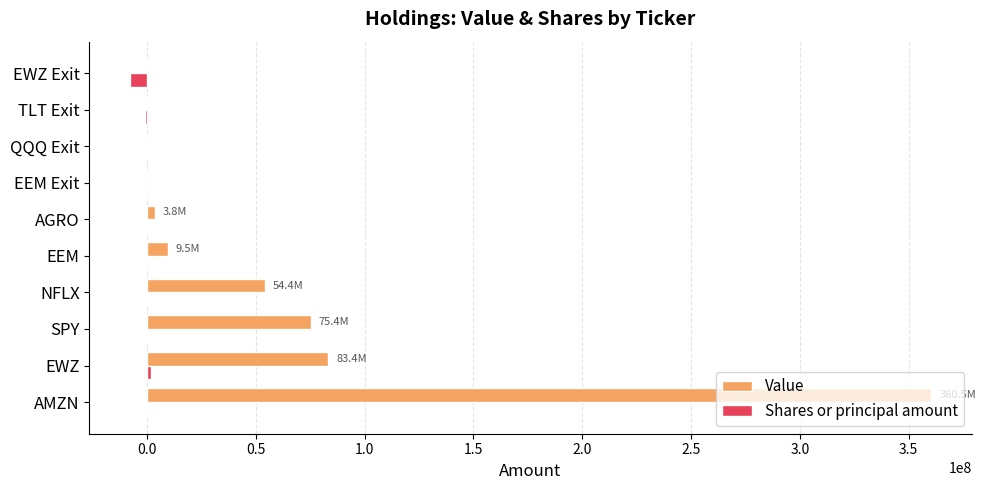

True or false: Value has a value of 0 at QQQ Exit.

True